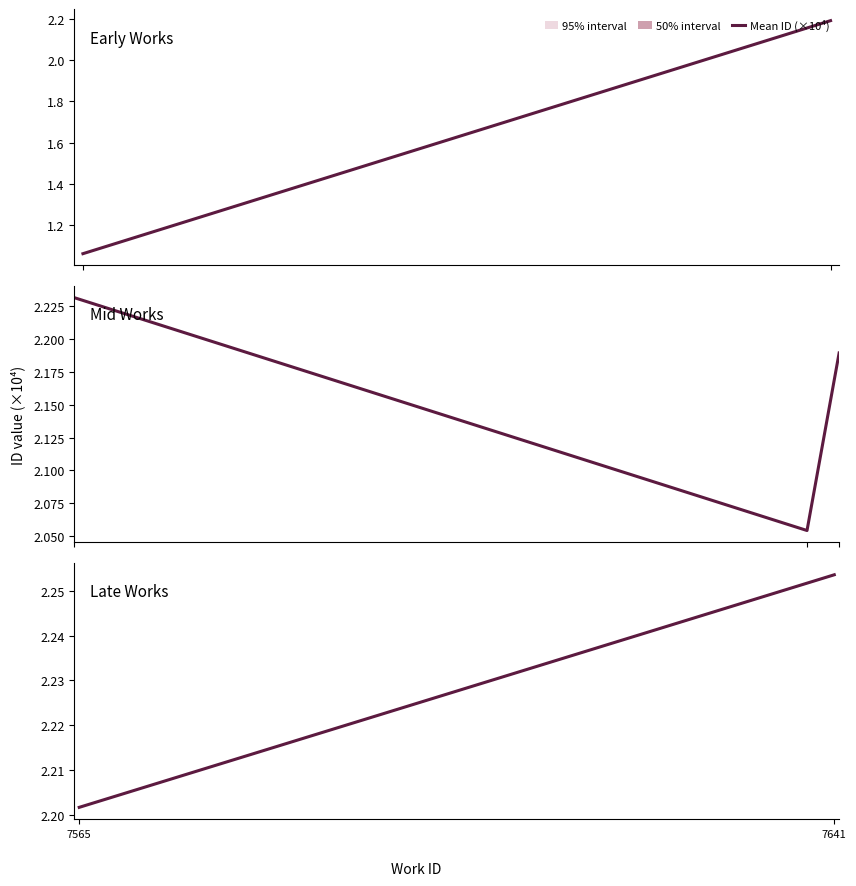

What is the sum of all values?

4.5